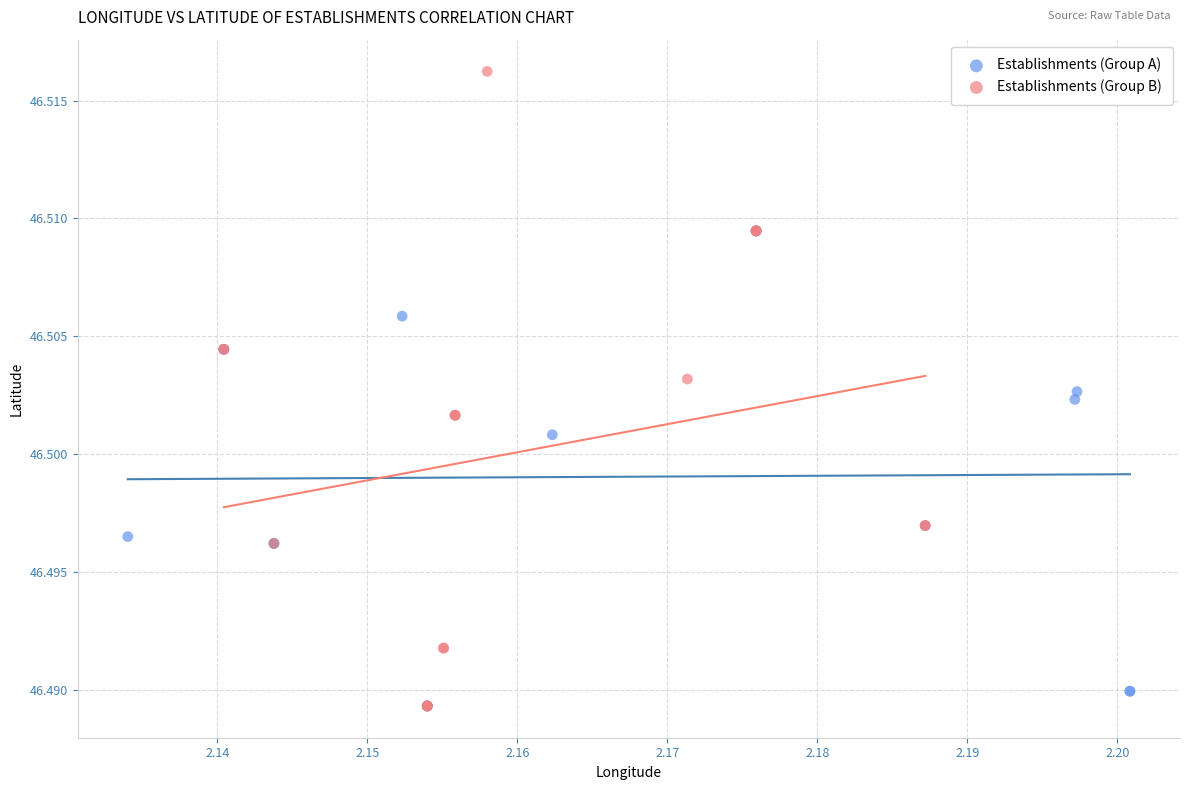

What are all the series names shown in the legend?

Establishments (Group A), Establishments (Group B)